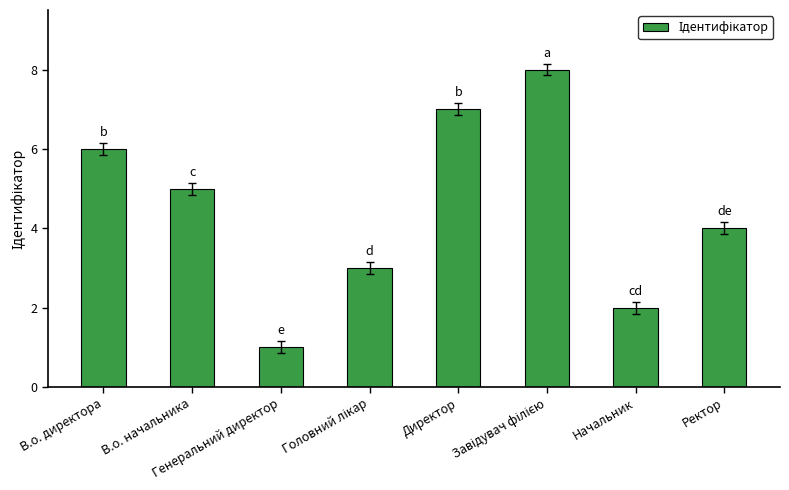

Approximately how many times larger is the value at В.о. директора compared to Генеральний директор?

6.0